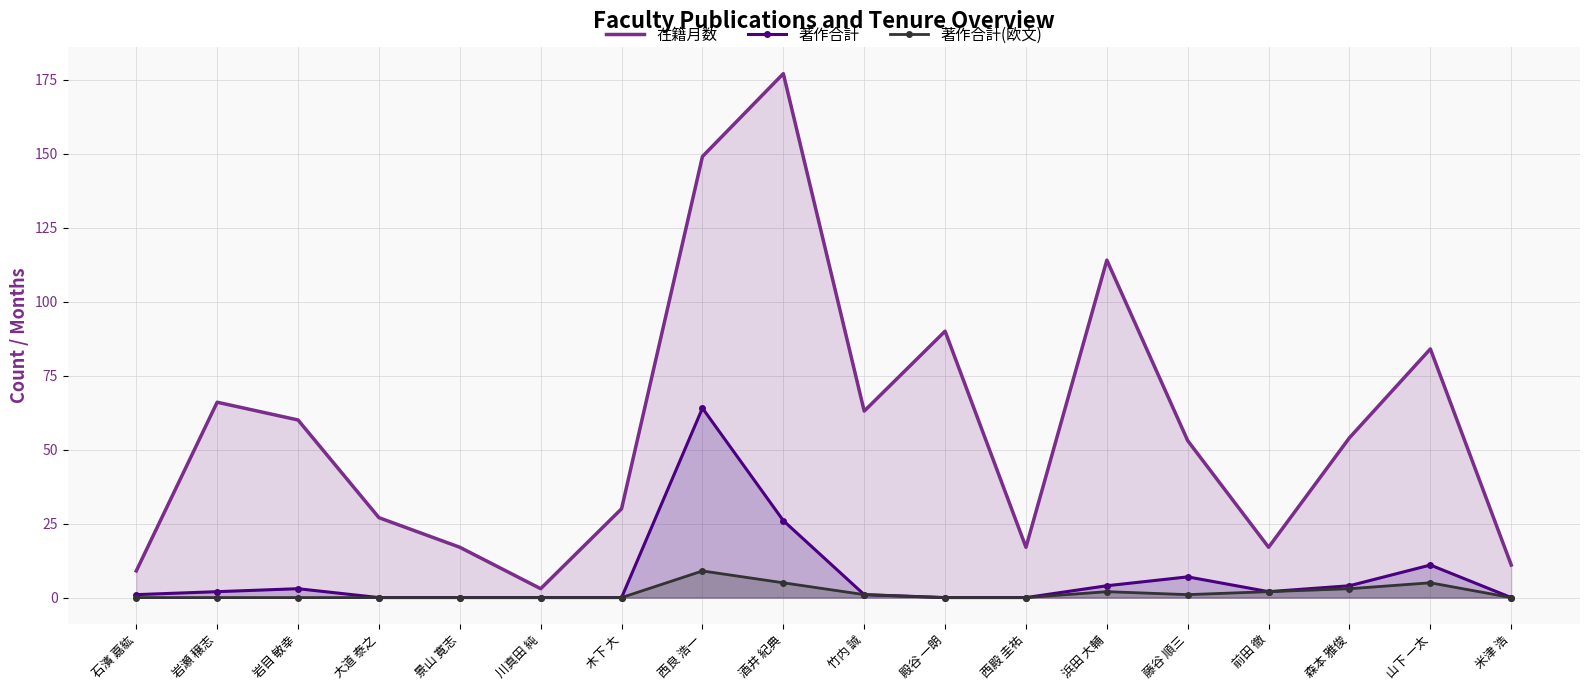

What is the spread (max minus min) of values at 岩瀬 穣志?

66